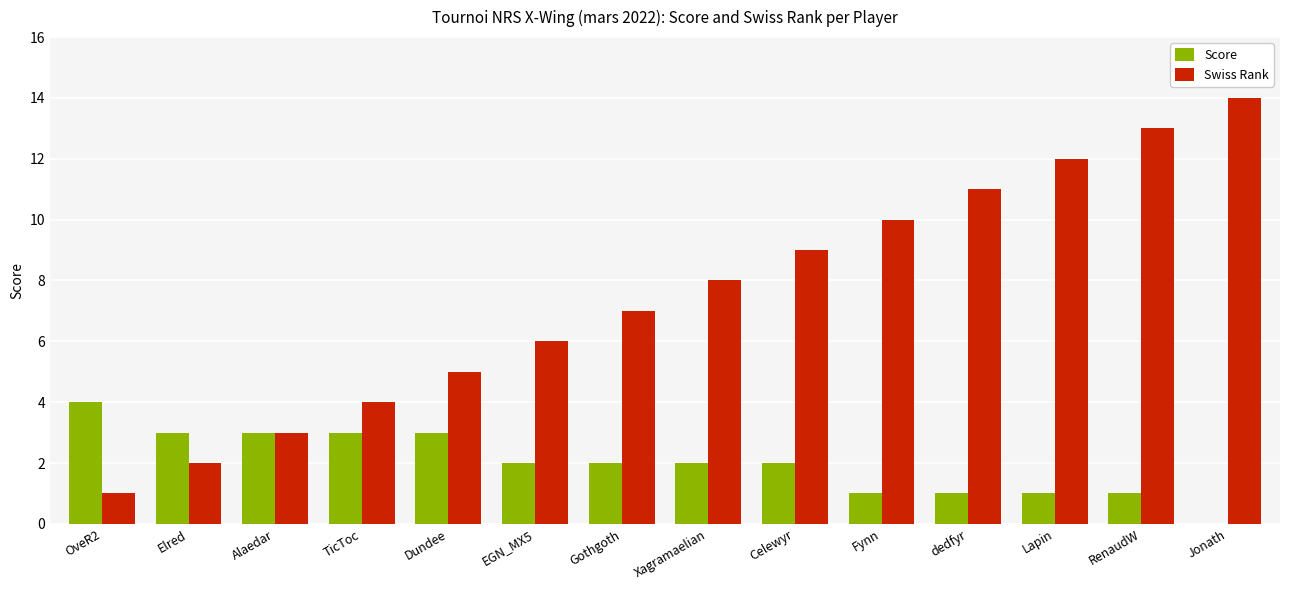

Reading left to right, extract all data points from this chart.

Score: OveR2=4	Elred=3	Alaedar=3	TicToc=3	Dundee=3	EGN_MX5=2	Gothgoth=2	Xagramaelian=2	Celewyr=2	Fynn=1	dedfyr=1	Lapin=1	RenaudW=1	Jonath=0
Swiss Rank: OveR2=1	Elred=2	Alaedar=3	TicToc=4	Dundee=5	EGN_MX5=6	Gothgoth=7	Xagramaelian=8	Celewyr=9	Fynn=10	dedfyr=11	Lapin=12	RenaudW=13	Jonath=14